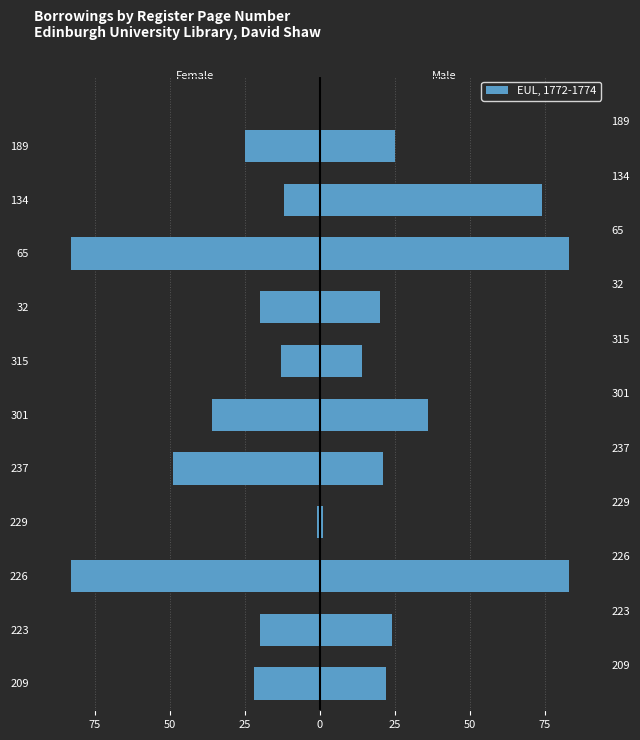

List the series in order of their peak value, lowest first.

Female, Male